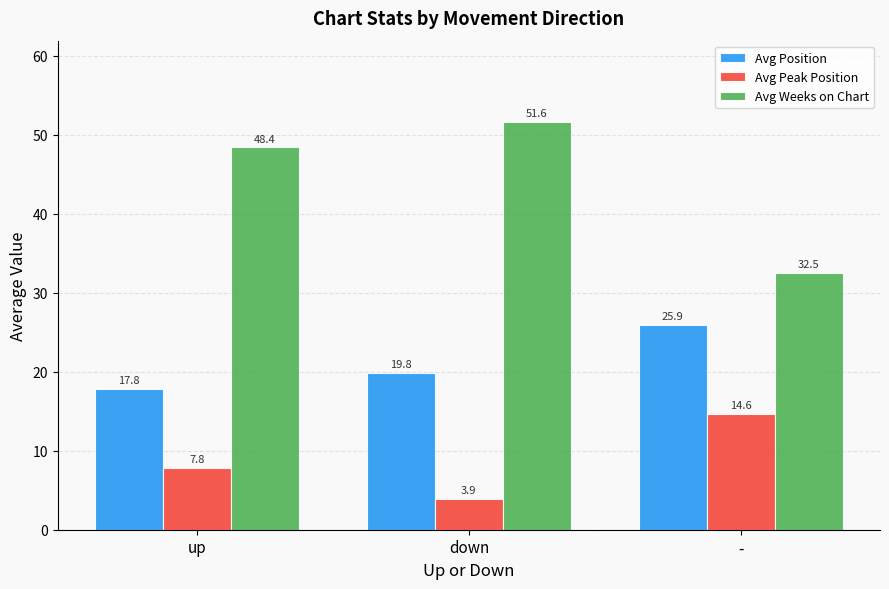

Reading right to left, list all the values displayed in this chart.

Avg Position: 25.9	19.8	17.8
Avg Peak Position: 14.6	3.9	7.8
Avg Weeks on Chart: 32.5	51.6	48.4